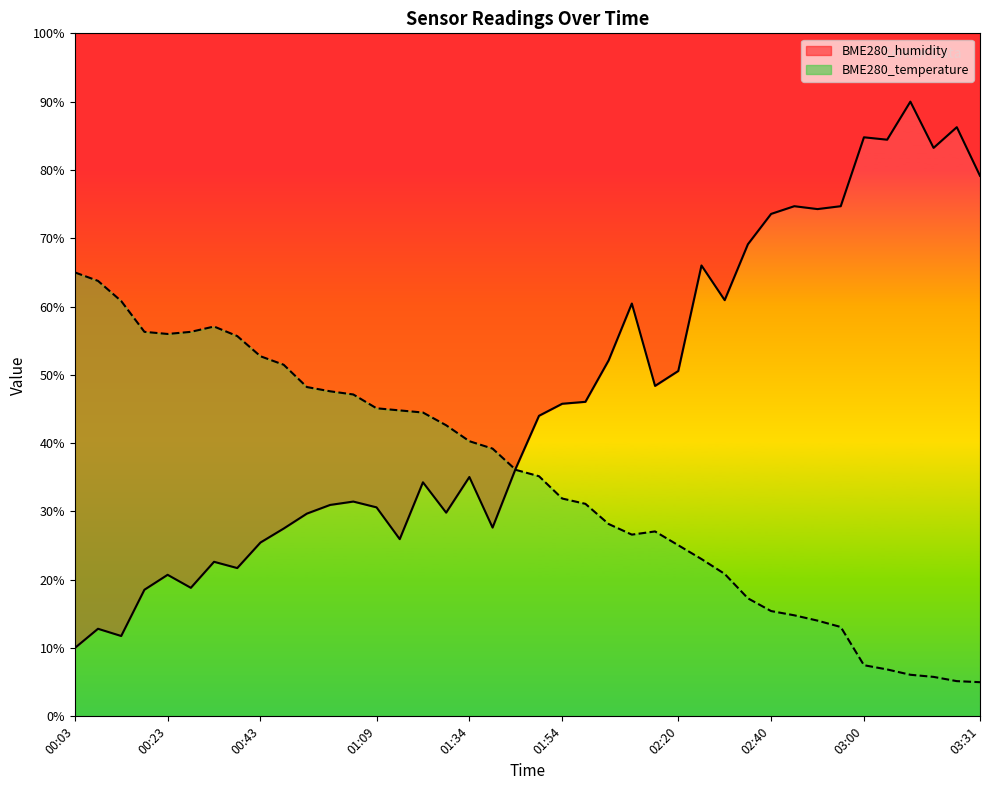

The BME280_humidity series shows 8.7 at 00:28. True or false?

False